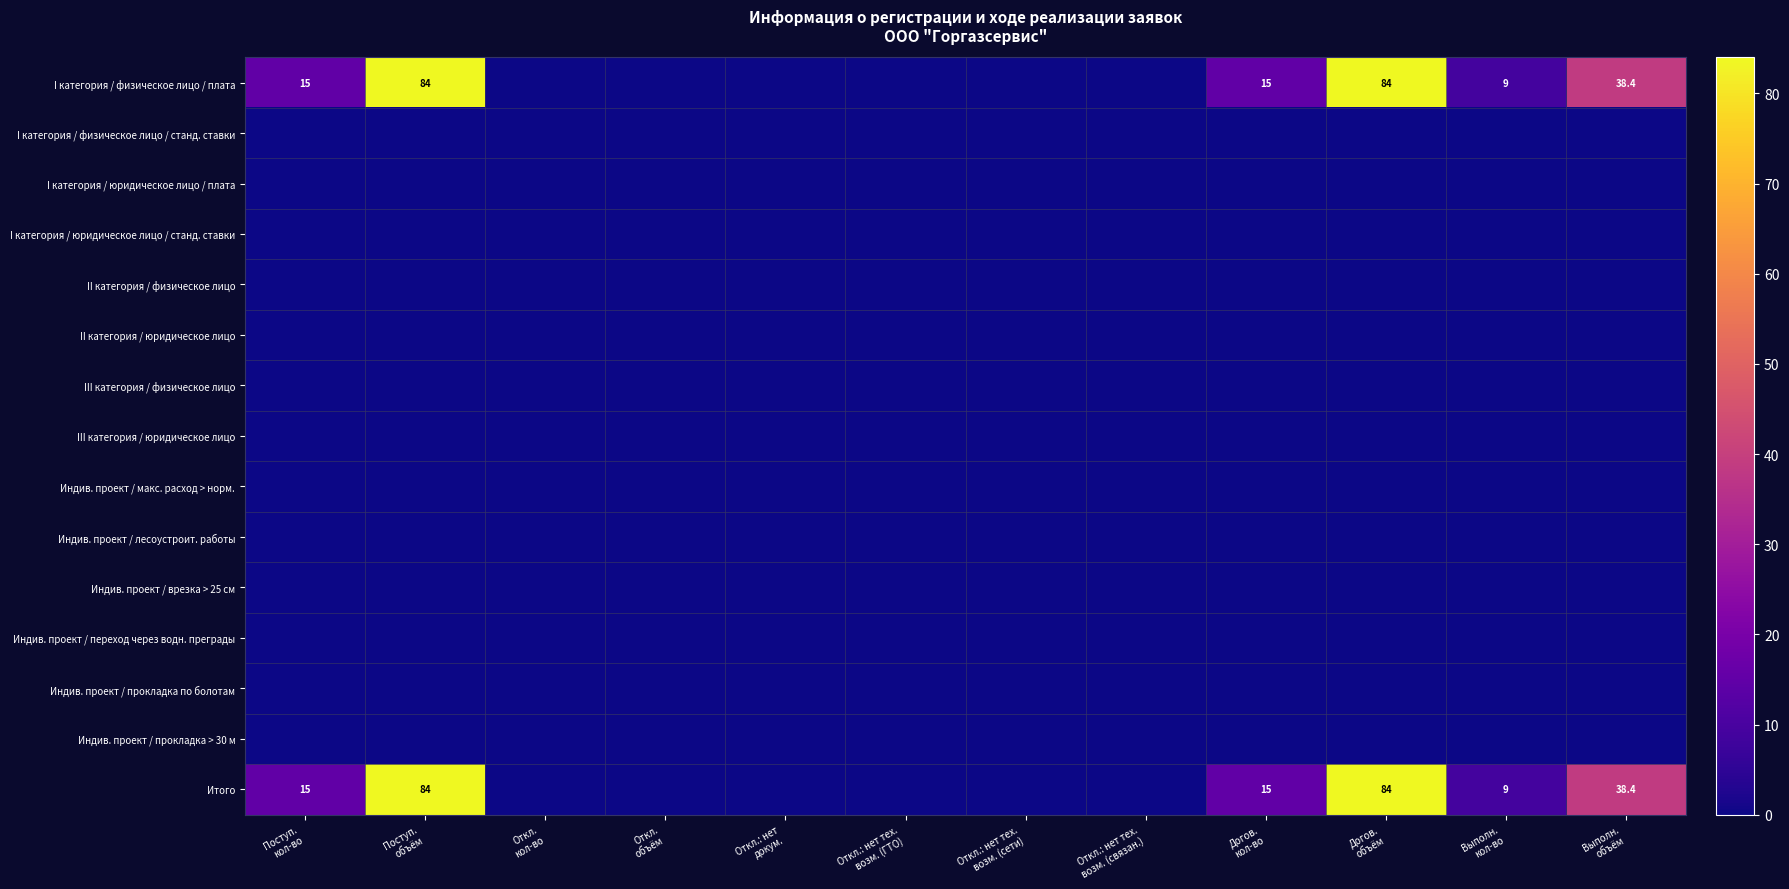

Count the number of categories in the chart.

12